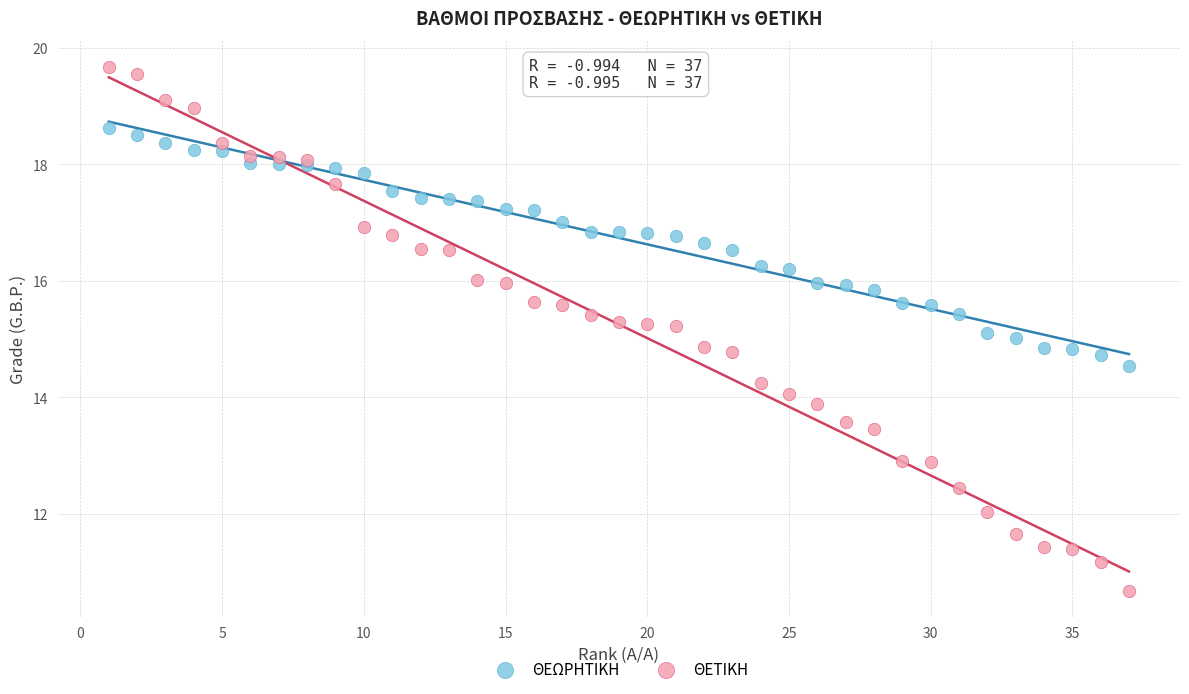

What are all the series names shown in the legend?

ΘΕΩΡΗΤΙΚΗ, ΘΕΤΙΚΗ